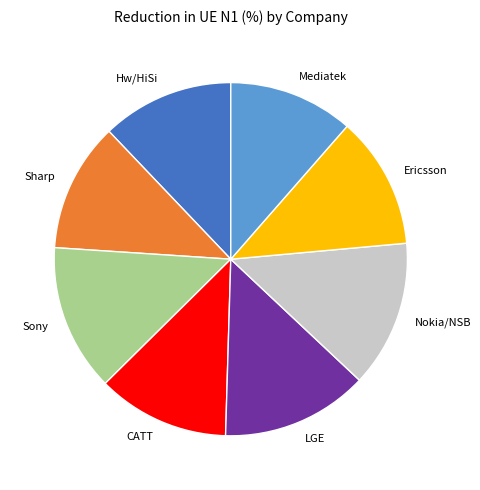

Do LGE and Hw/HiSi together represent more than half of the pie?

No